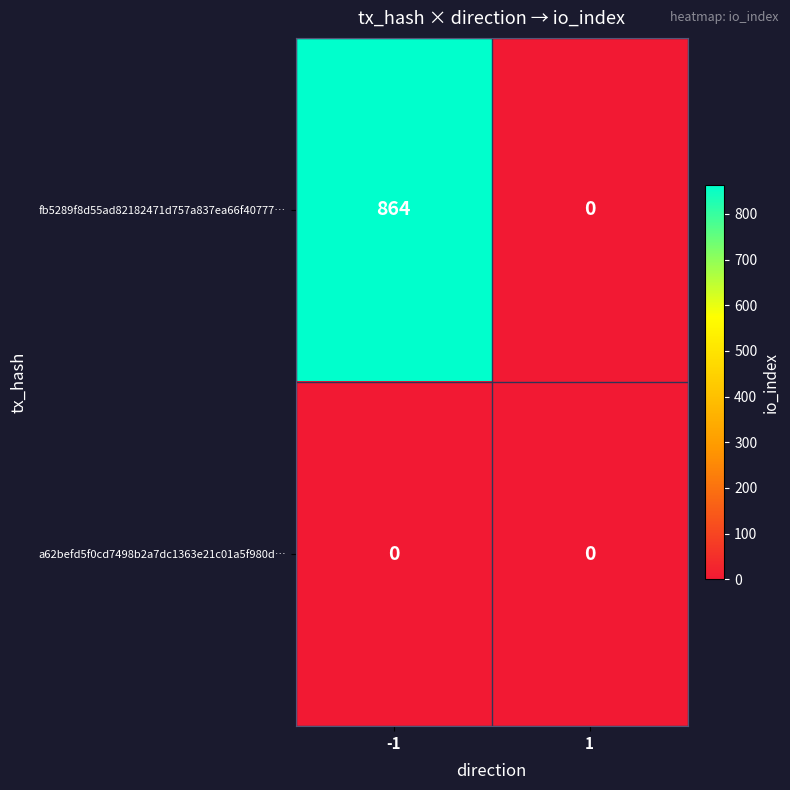

Reading left to right, list all the values displayed in this chart.

fb5289f8d55ad82182471d757a837ea66f40777…: -1=864	1=0
a62befd5f0cd7498b2a7dc1363e21c01a5f980d…: -1=0	1=0